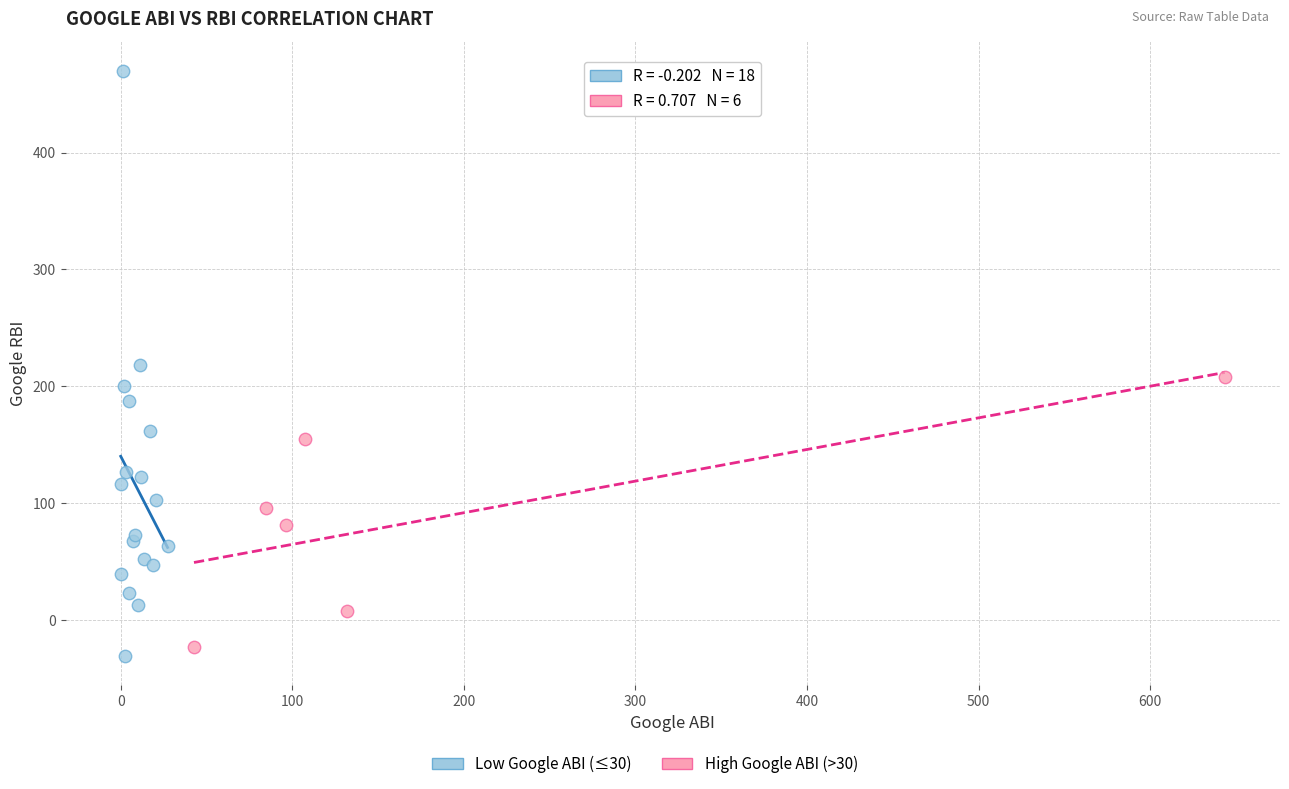

Which series reaches the maximum Y coordinate?

Low Google ABI (≤30)